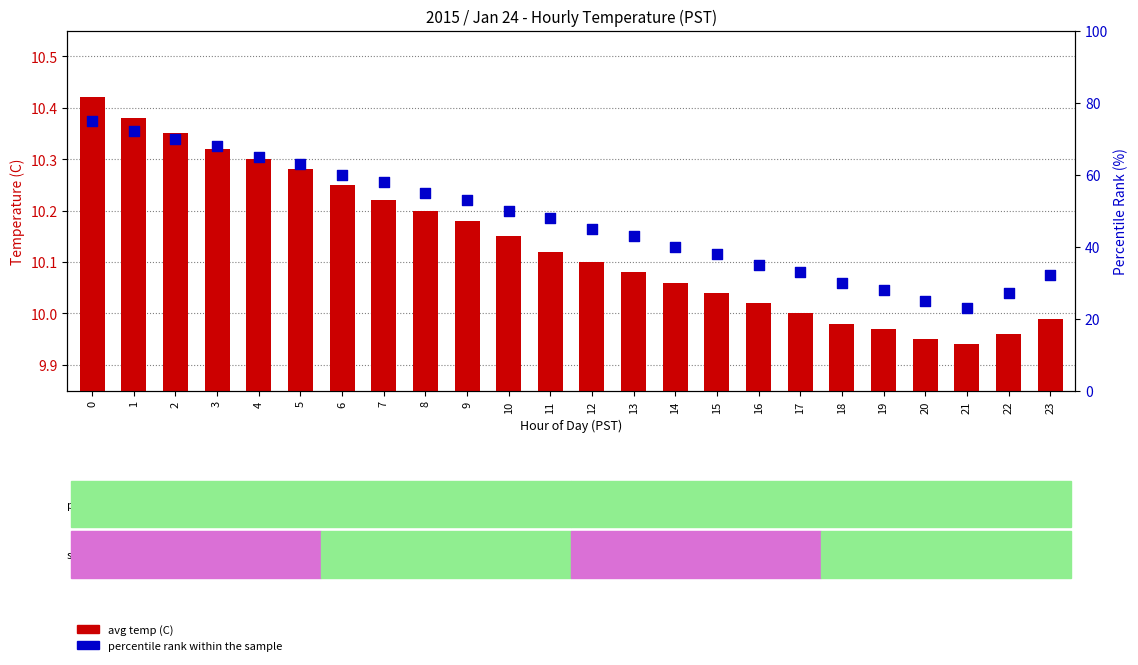

Which series has the widest spread of Y values?

percentile rank within the sample